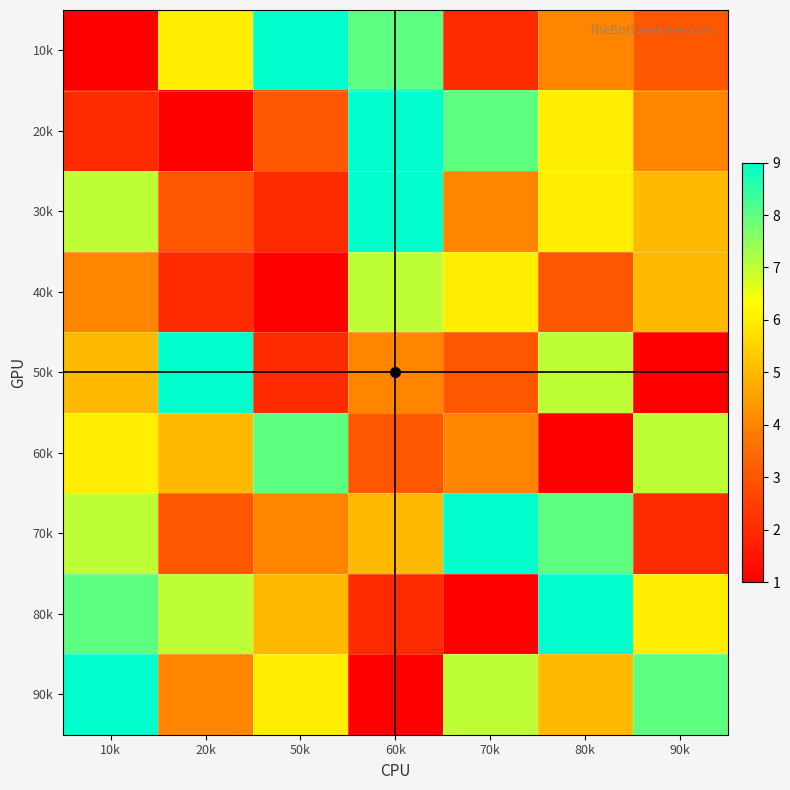

Reading left to right, extract all data points from this chart.

10k: 10k=1	20k=6	50k=9	60k=8	70k=2	80k=4	90k=3
20k: 10k=2	20k=1	50k=3	60k=9	70k=8	80k=6	90k=4
30k: 10k=7	20k=3	50k=2	60k=9	70k=4	80k=6	90k=5
40k: 10k=4	20k=2	50k=1	60k=7	70k=6	80k=3	90k=5
50k: 10k=5	20k=9	50k=2	60k=4	70k=3	80k=7	90k=1
60k: 10k=6	20k=5	50k=8	60k=3	70k=4	80k=1	90k=7
70k: 10k=7	20k=3	50k=4	60k=5	70k=9	80k=8	90k=2
80k: 10k=8	20k=7	50k=5	60k=2	70k=1	80k=9	90k=6
90k: 10k=9	20k=4	50k=6	60k=1	70k=7	80k=5	90k=8